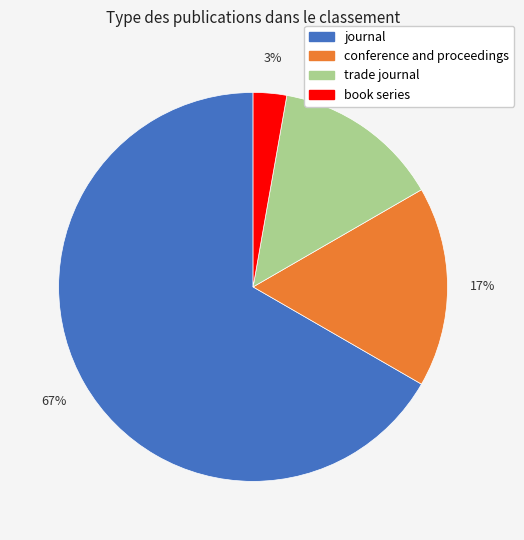

To the nearest percent, what is the combined percentage of conference and proceedings and journal?

83%